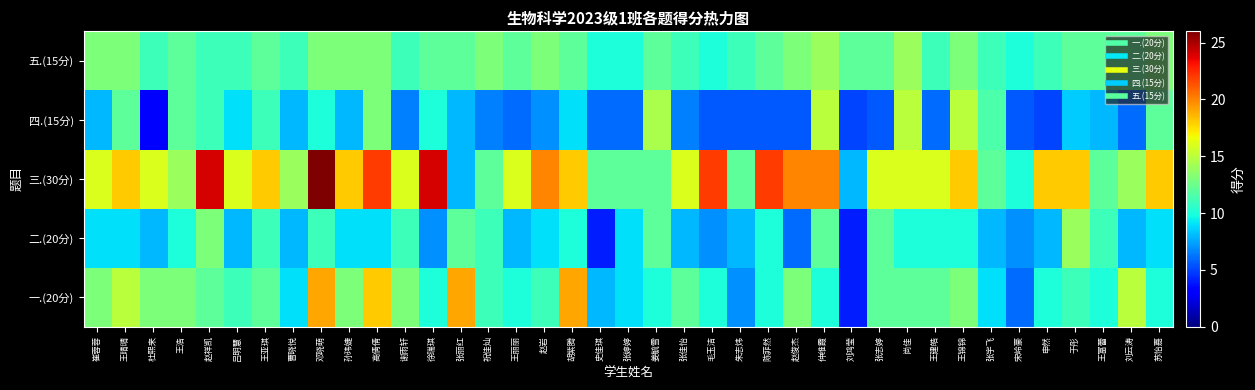

At 赵俊杰, list the series in order from largest to smallest.

三.(30分), 一.(20分), 五.(15分), 二.(20分), 四.(15分)